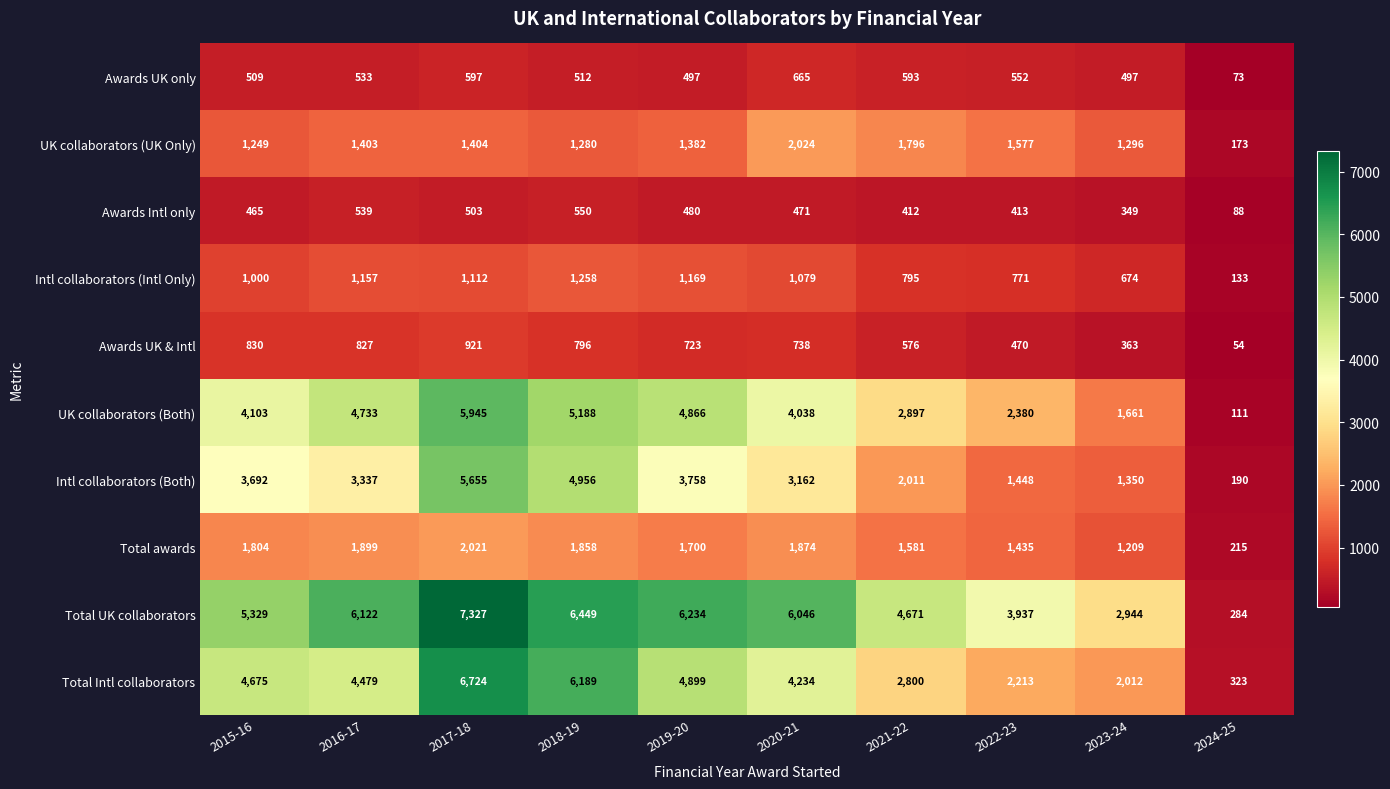

The value of Total UK collaborators at 2022-23 is 5573. True or false?

False